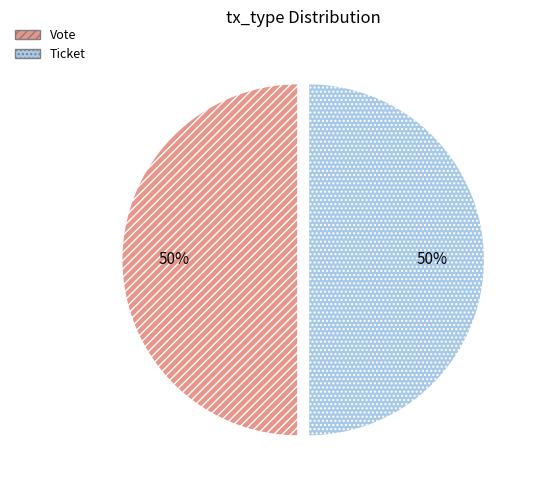

What percentage is the Vote slice, to the nearest percent?

50%